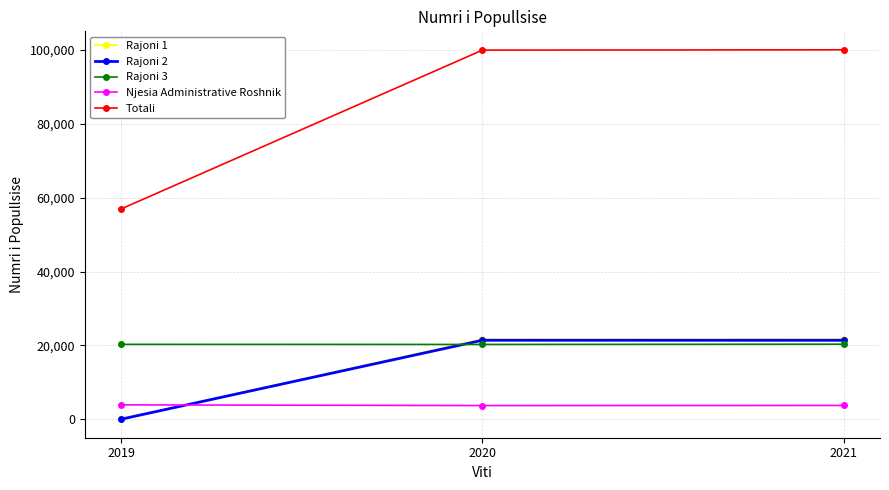

What is the sum of the Rajoni 3 values at 2020 and 2019?

40553